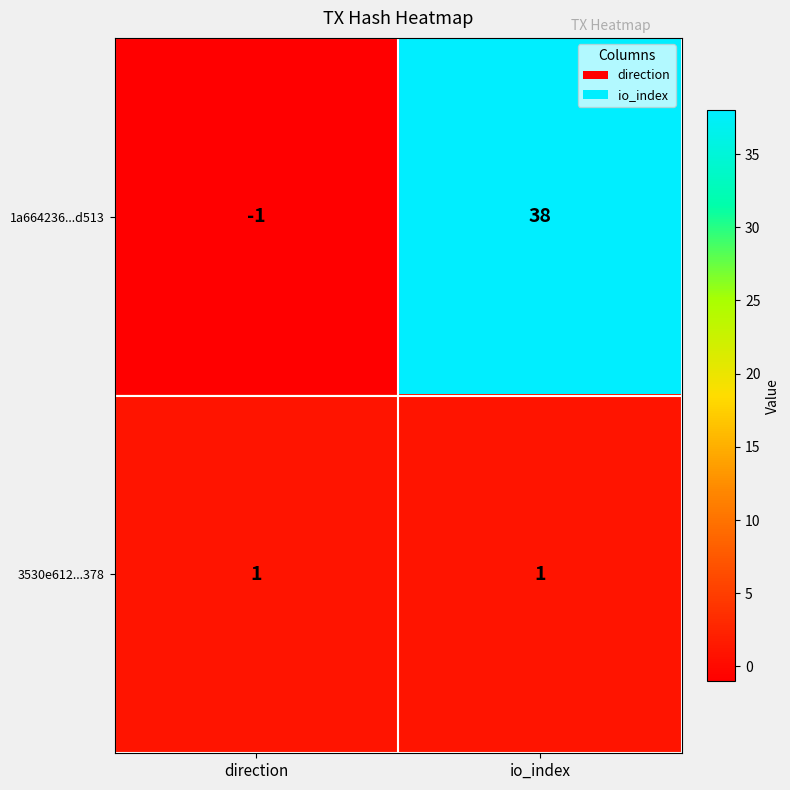

What is the sum of all 1a664236...d513 values?

37